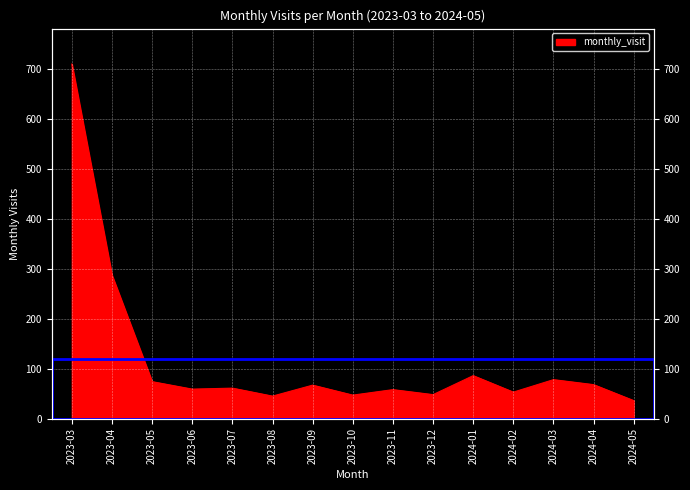

True or false: the data has more than 2 interior local peaks.

True